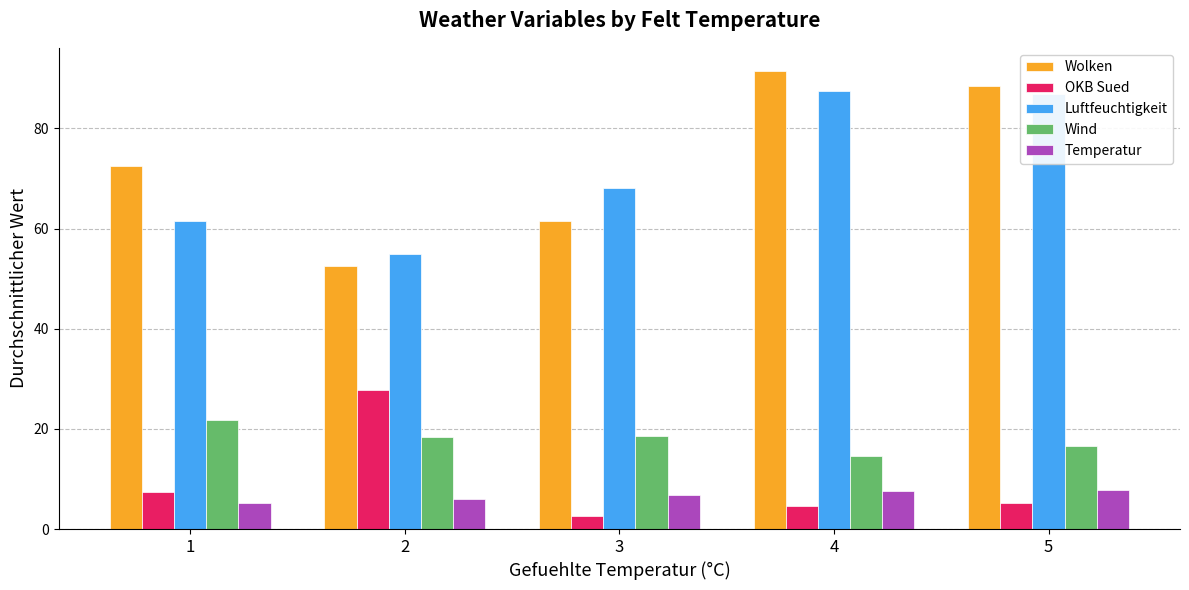

What is the difference between the Luftfeuchtigkeit values at 4 and 1?

26.0